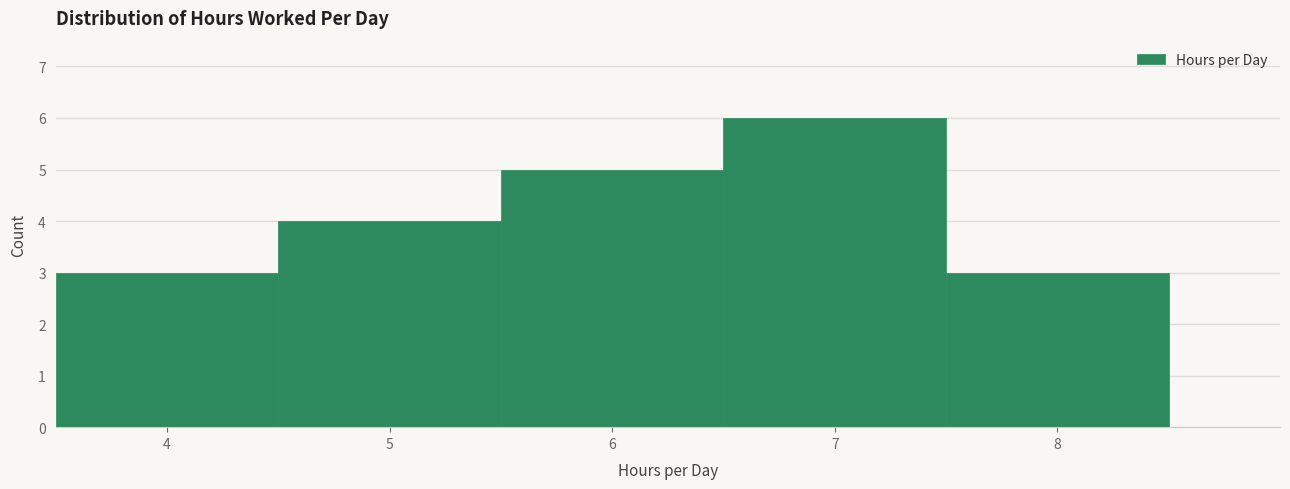

Reading left to right, transcribe this chart: for each bar, give the range it covers on the x-axis and its height. The values are not printed on the chart, so give them approximately, as read against the axis.

3.5 to 4.5: 3
4.5 to 5.5: 4
5.5 to 6.5: 5
6.5 to 7.5: 6
7.5 to 8.5: 3